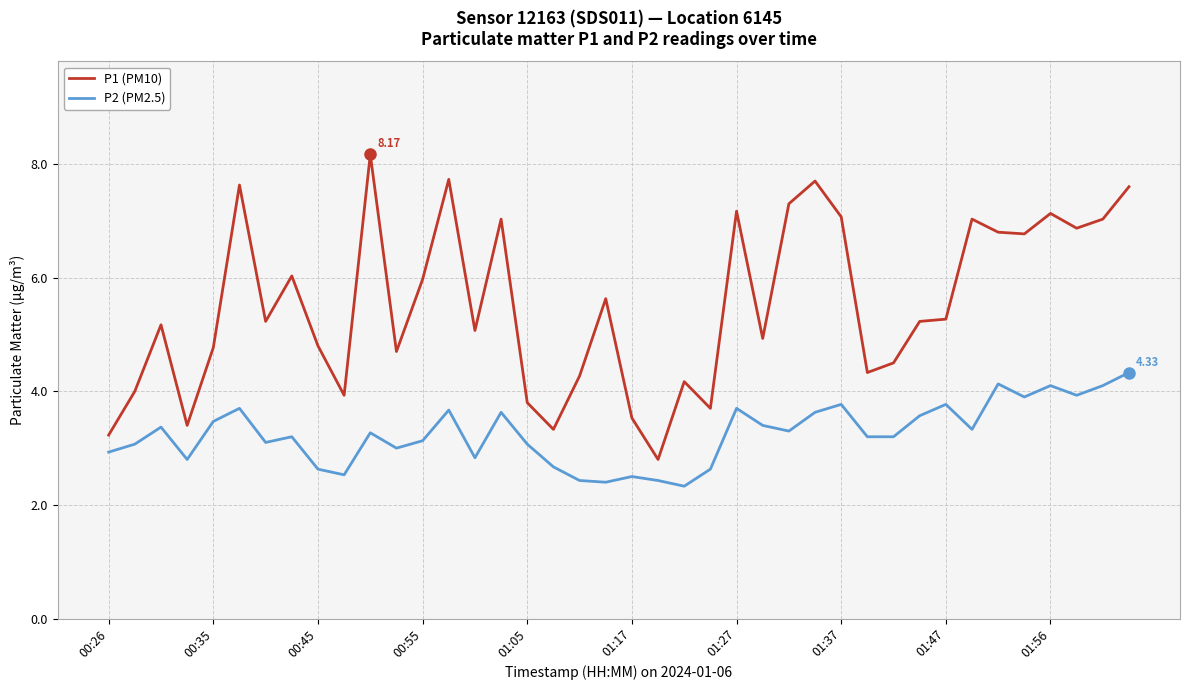

Which series has the largest total across all categories?

P1 (PM10)